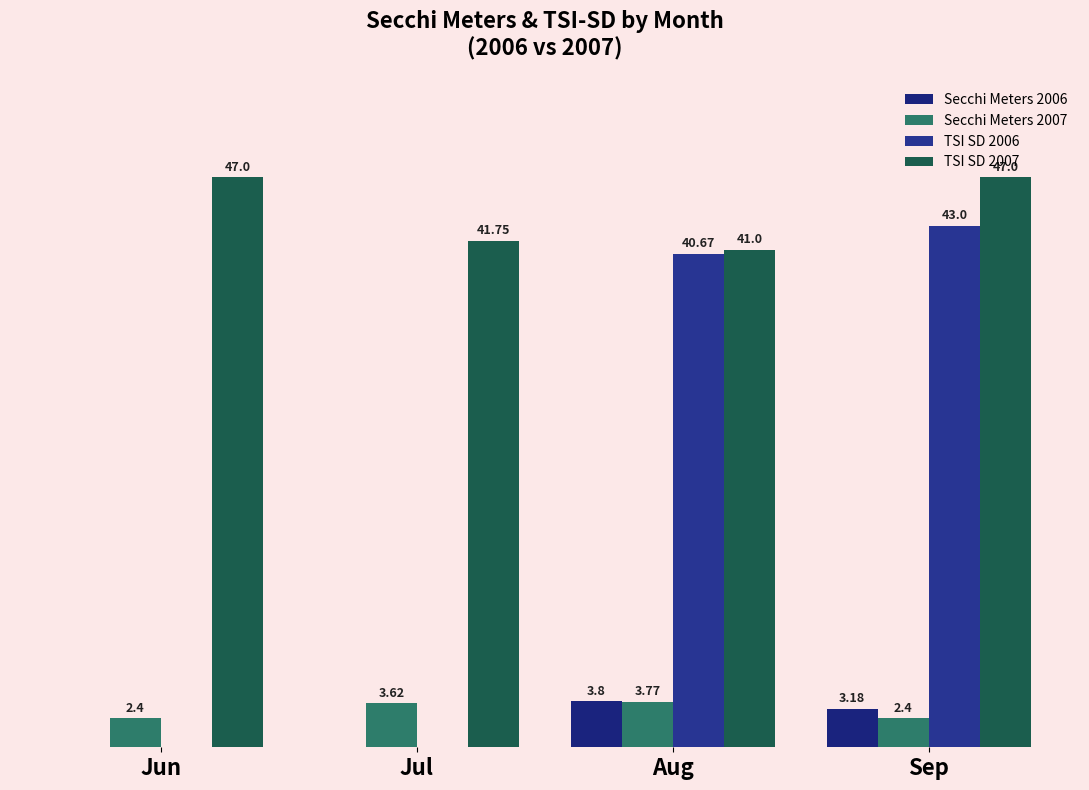

Where does the TSI SD 2006 series first go above 40?

Aug